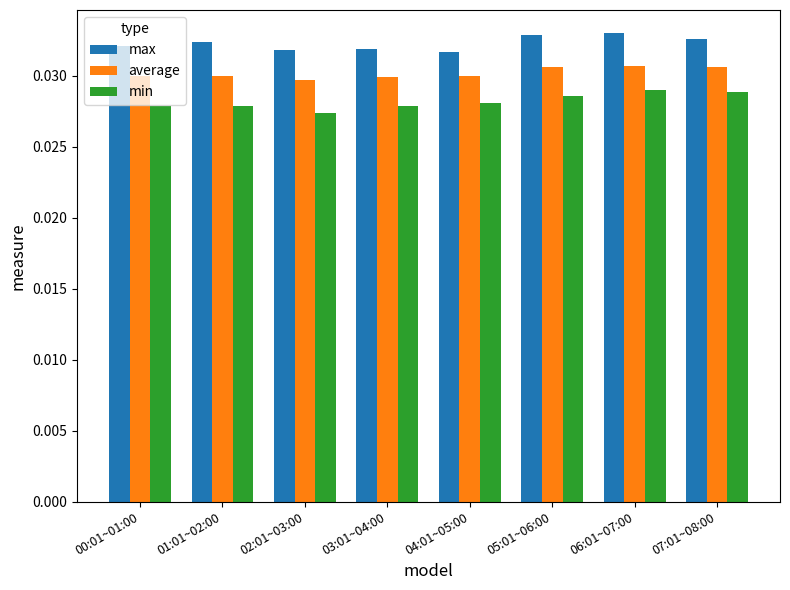

How many bars are there in total?

24